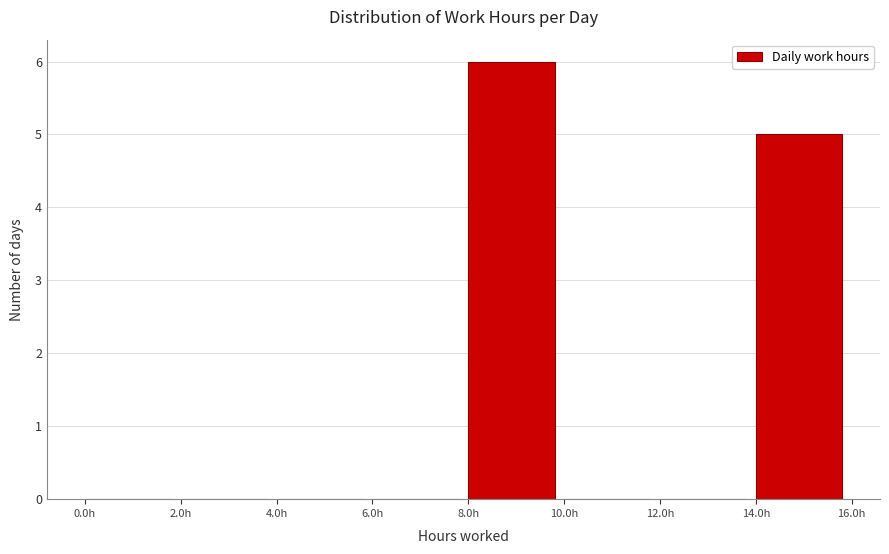

Reading left to right, transcribe this chart: for each bar, give the range it covers on the x-axis and its height. The values are not printed on the chart, so give them approximately, as read against the axis.

0 to 2: 0
2 to 4: 0
4 to 6: 0
6 to 8: 0
8 to 10: 6
10 to 12: 0
12 to 14: 0
14 to 16: 5